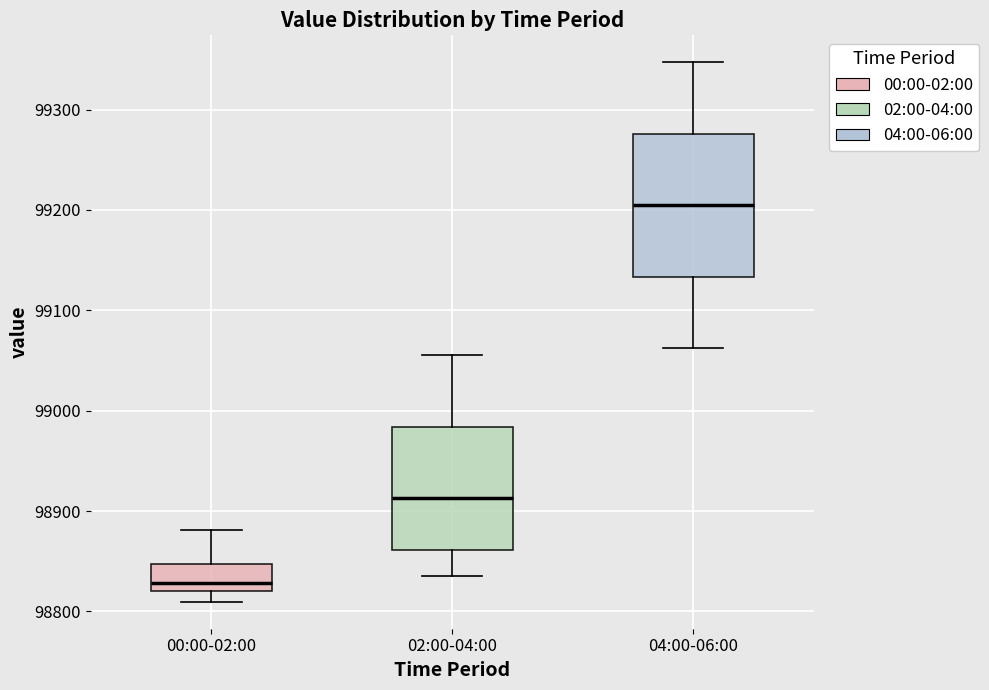

Reading left to right, transcribe this box plot: for each box, give where its median line is, the range the box spans, and where its two whiskers end, as read against the y-axis. The values are not printed on the chart, so give them approximately, as read against the axis.

00:00-02:00: median 98830, box 98820 to 98850, whiskers 98810 to 98880
02:00-04:00: median 98910, box 98860 to 98980, whiskers 98840 to 99060
04:00-06:00: median 99200, box 99130 to 99280, whiskers 99060 to 99350